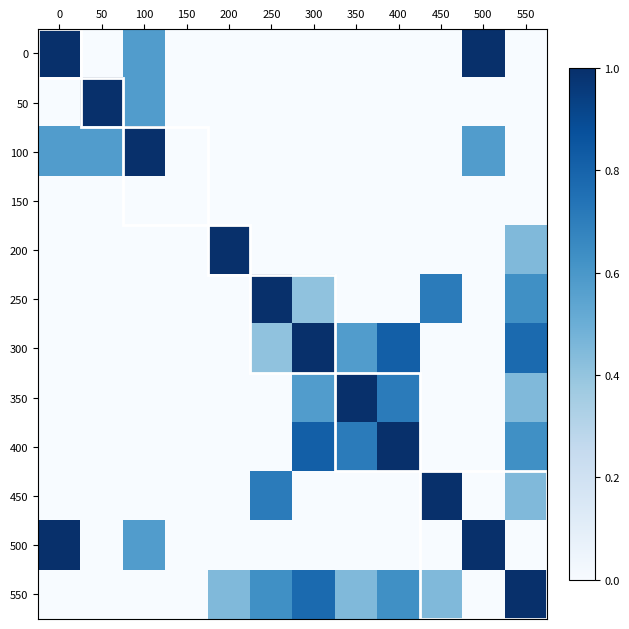

Which has a higher value, 250 or 350?

250